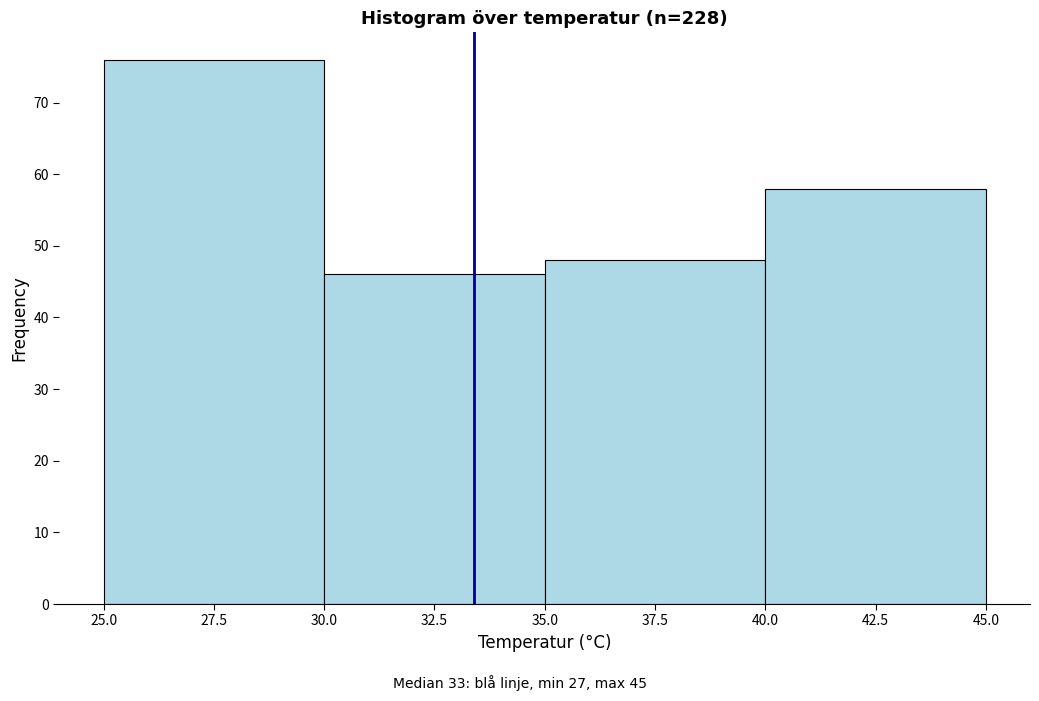

What is the height of the bar covering 40.0 to 45.0 on the x-axis? The values are not printed on the chart, so give them approximately, as read against the axis.

58